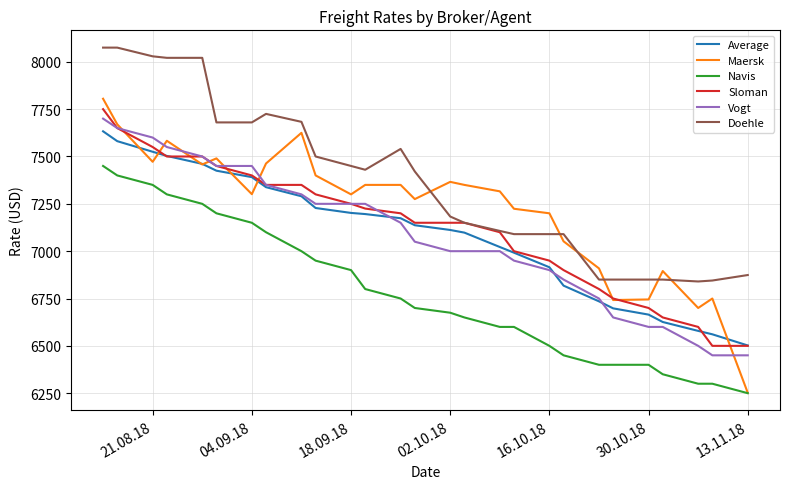

True or false: Average has more than 2 interior local peaks.

False